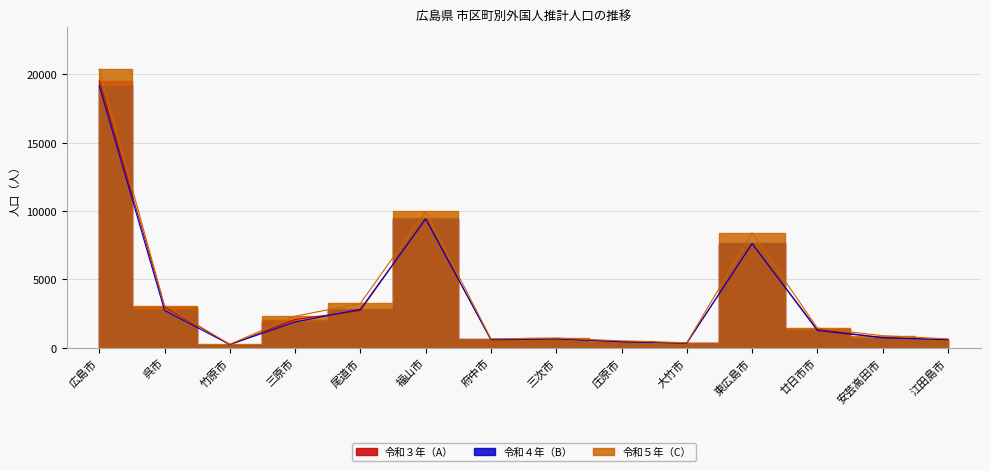

At which category does 令和４年（B） reach its first local peak?

福山市